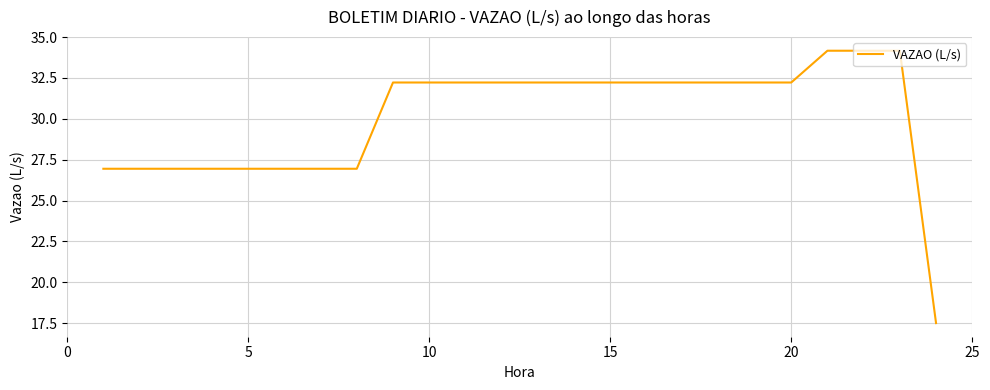

What is the difference between the maximum and minimum values?

16.7